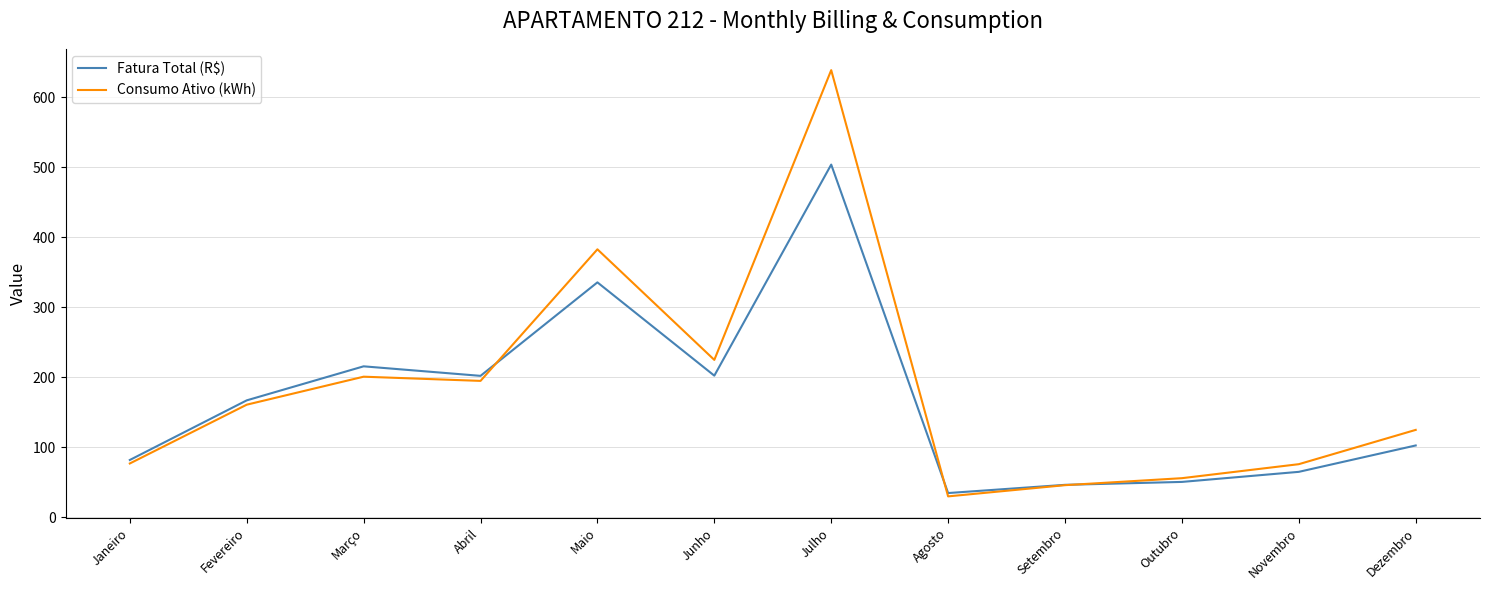

What is the difference between the highest and lowest values at Outubro?

5.3